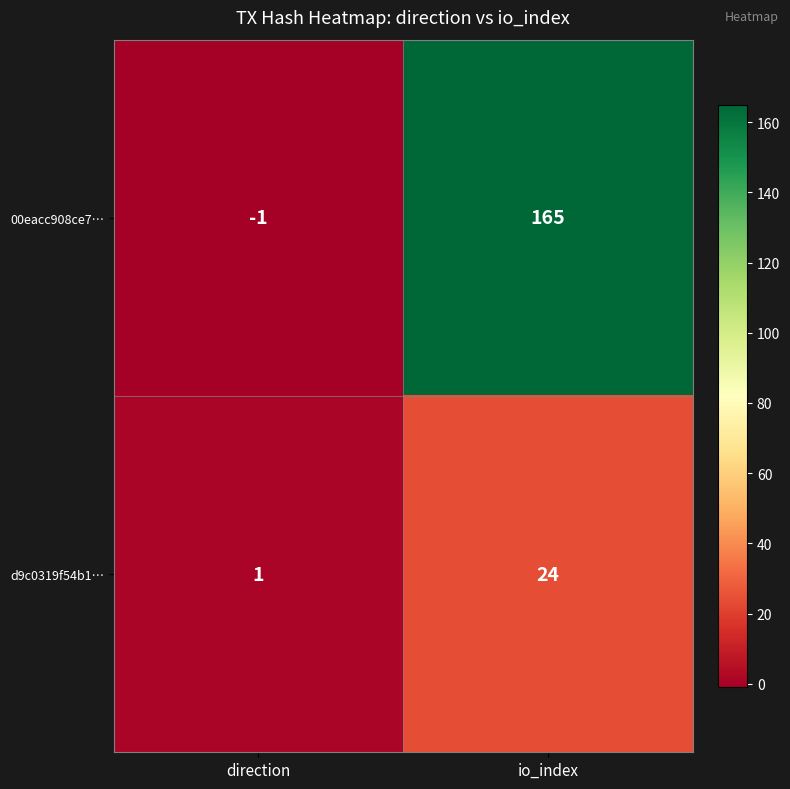

What is the difference between the highest and lowest values at io_index?

141